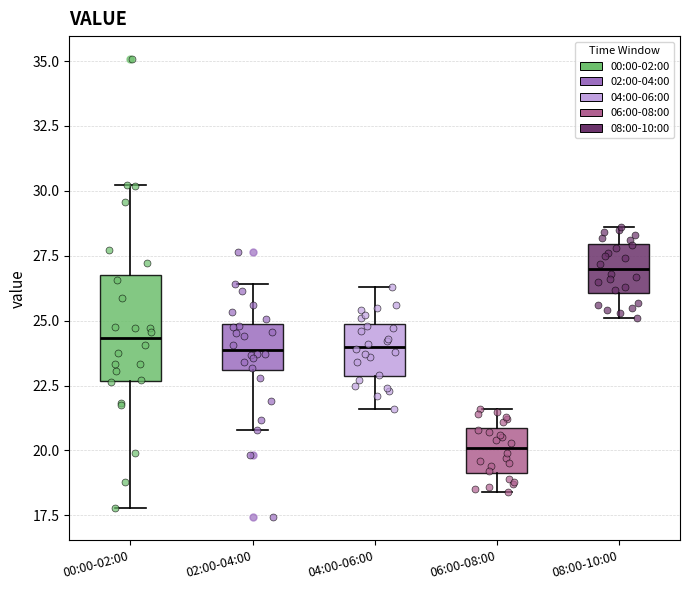

Which box's median line is the highest?

08:00-10:00